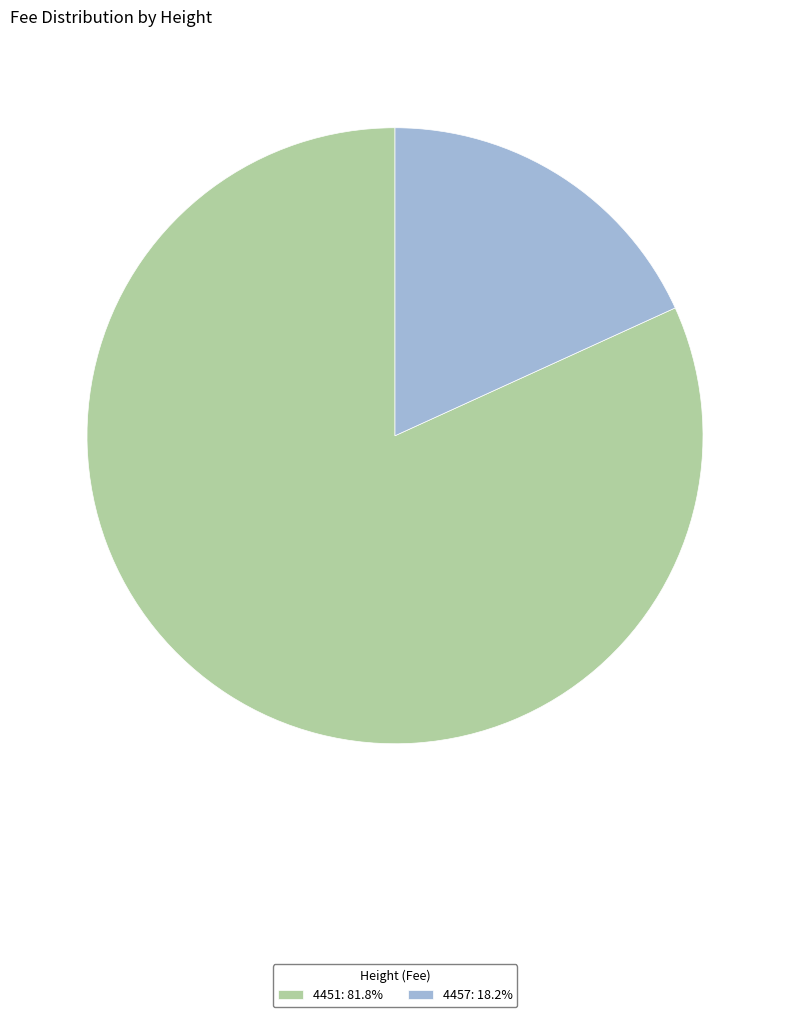

Combined, do 4451 and 4457 account for over 50%?

Yes